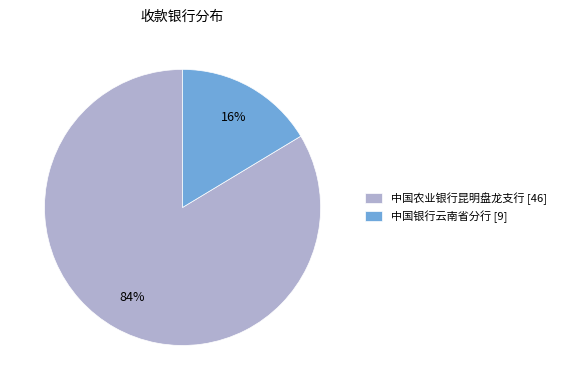

Combined, do 中国农业银行昆明盘龙支行 [46] and 中国银行云南省分行 [9] account for over 50%?

Yes